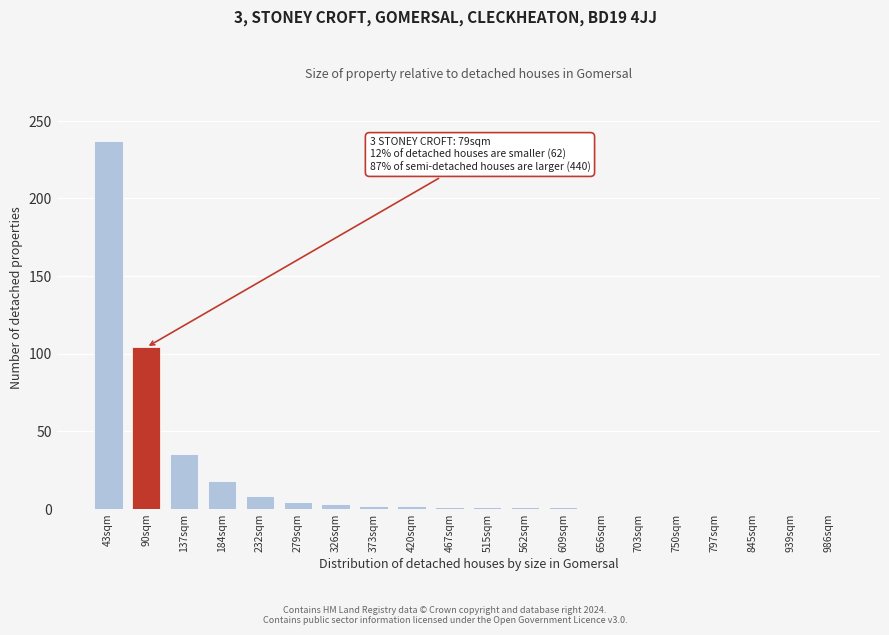

What is the sum of all values?

417